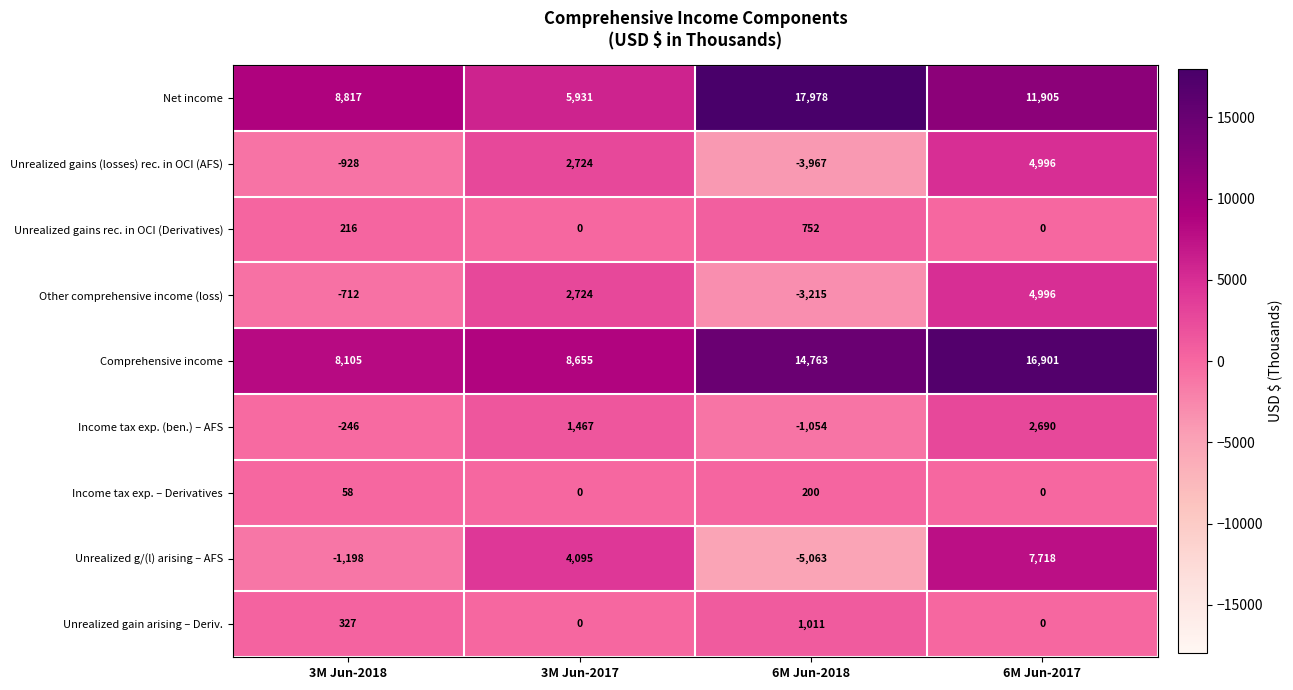

Which series has the widest spread of values?

Unrealized g/(l) arising – AFS